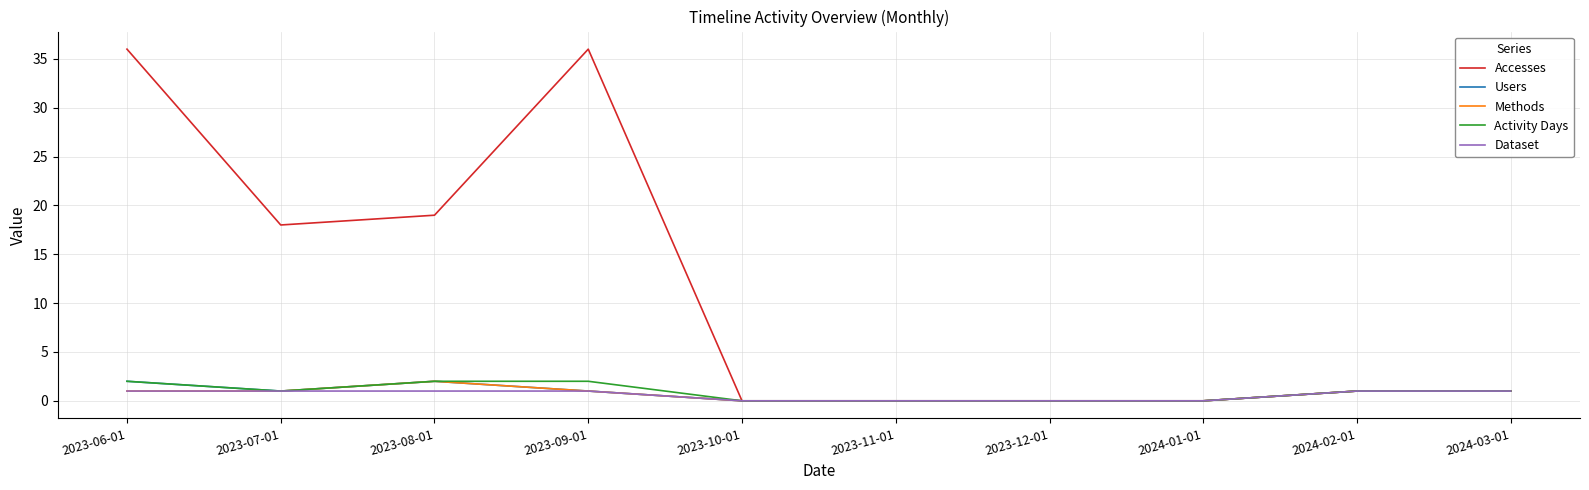

What is the average value of the Users series?

1